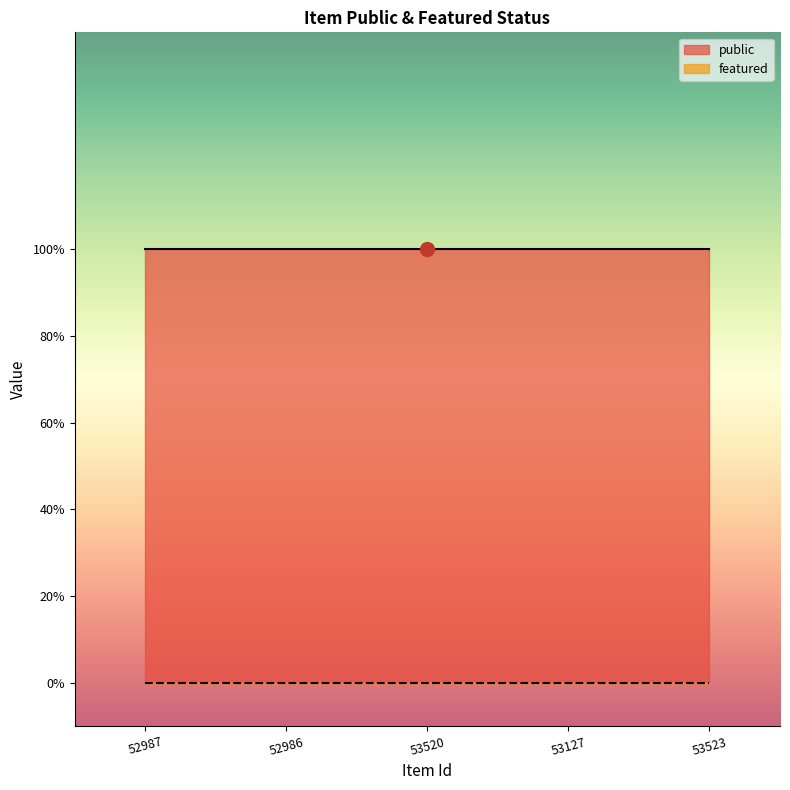

What are all the series names shown in the legend?

public, featured